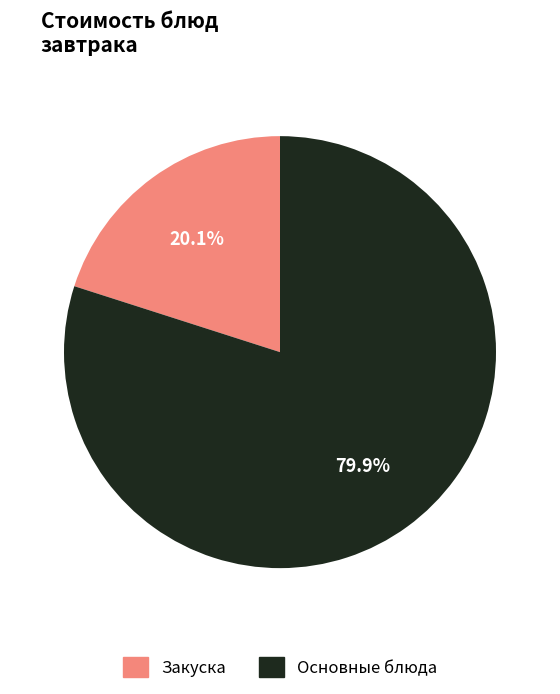

Is Закуска the majority of the pie?

No